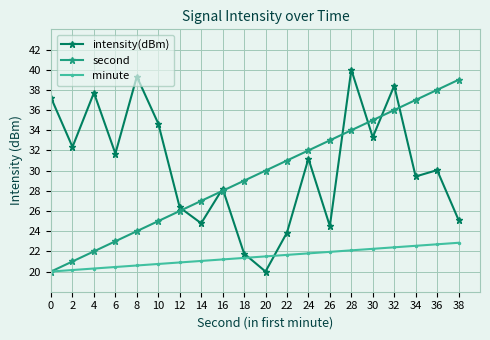

What is the spread (max minus min) of values at 24?

10.2